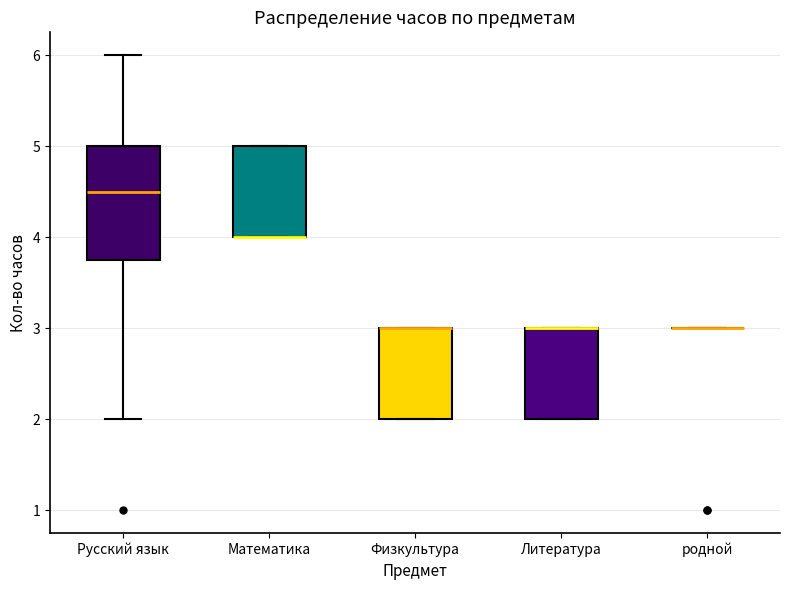

Comparing the boxes themselves (not the whiskers), which one is the tallest?

Русский язык